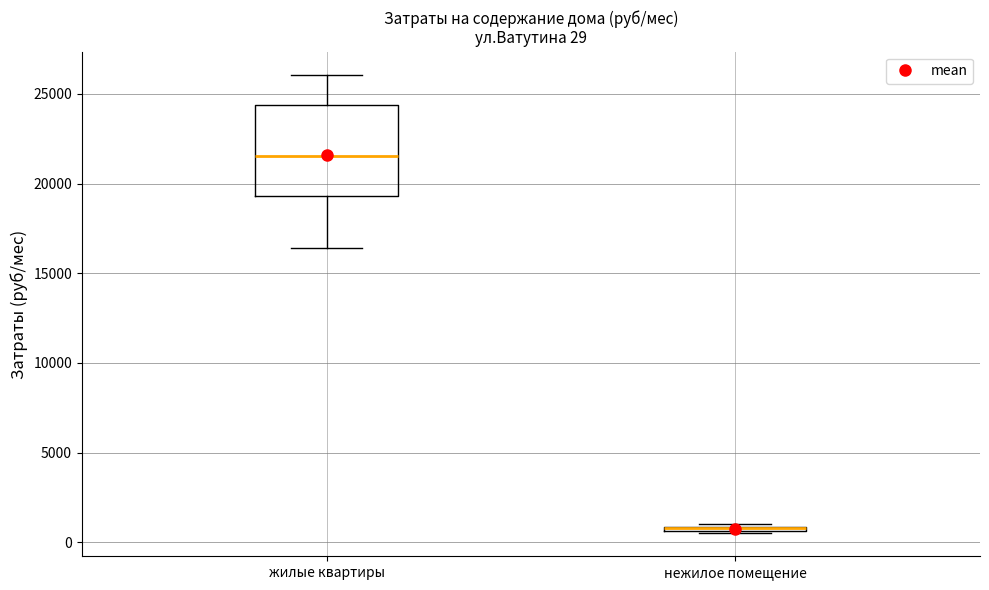

Which box is the tallest, from its lower edge to its upper edge?

жилые квартиры